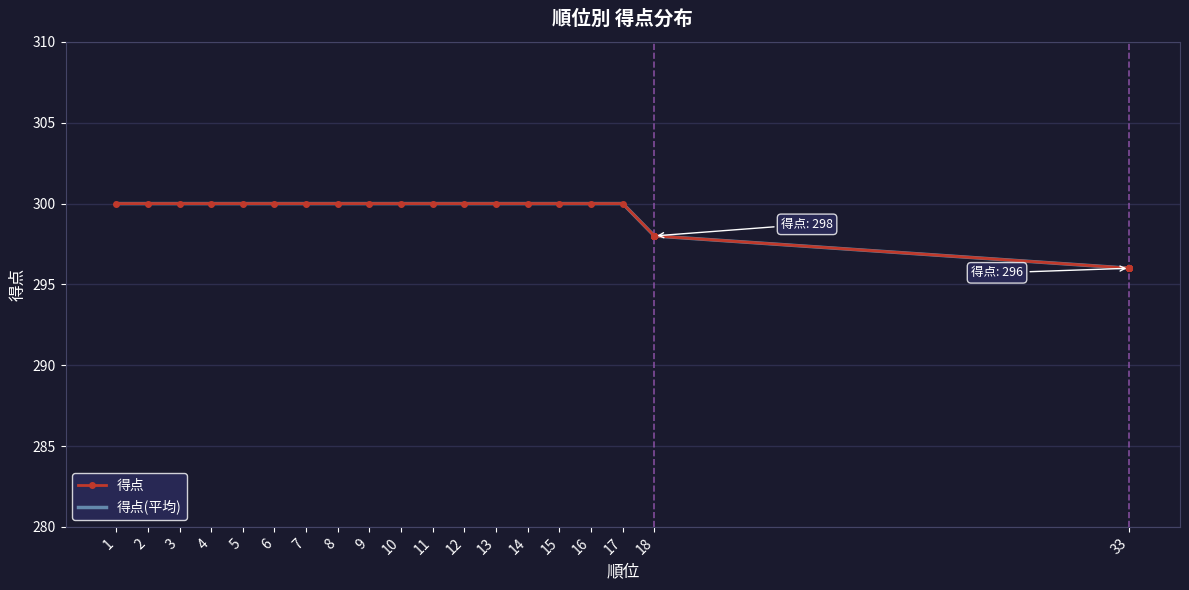

The value at 15 is 300. True or false?

True